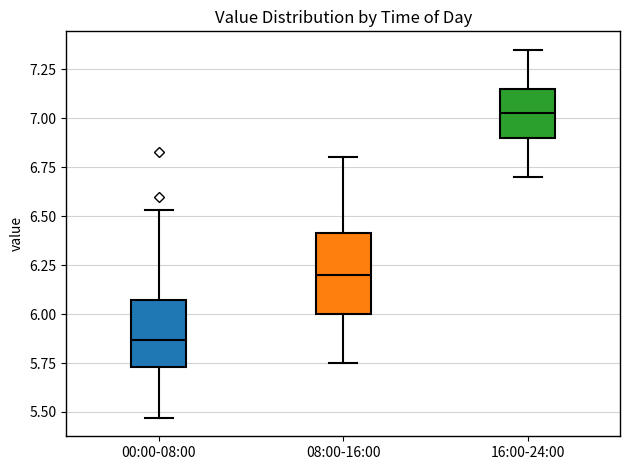

Reading left to right, transcribe this box plot: for each box, give where its median line is, the range the box spans, and where its two whiskers end, as read against the y-axis. The values are not printed on the chart, so give them approximately, as read against the axis.

00:00-08:00: median 5.85, box 5.75 to 6.05, whiskers 5.45 to 6.55
08:00-16:00: median 6.20, box 6.00 to 6.40, whiskers 5.75 to 6.80
16:00-24:00: median 7.05, box 6.90 to 7.15, whiskers 6.70 to 7.35